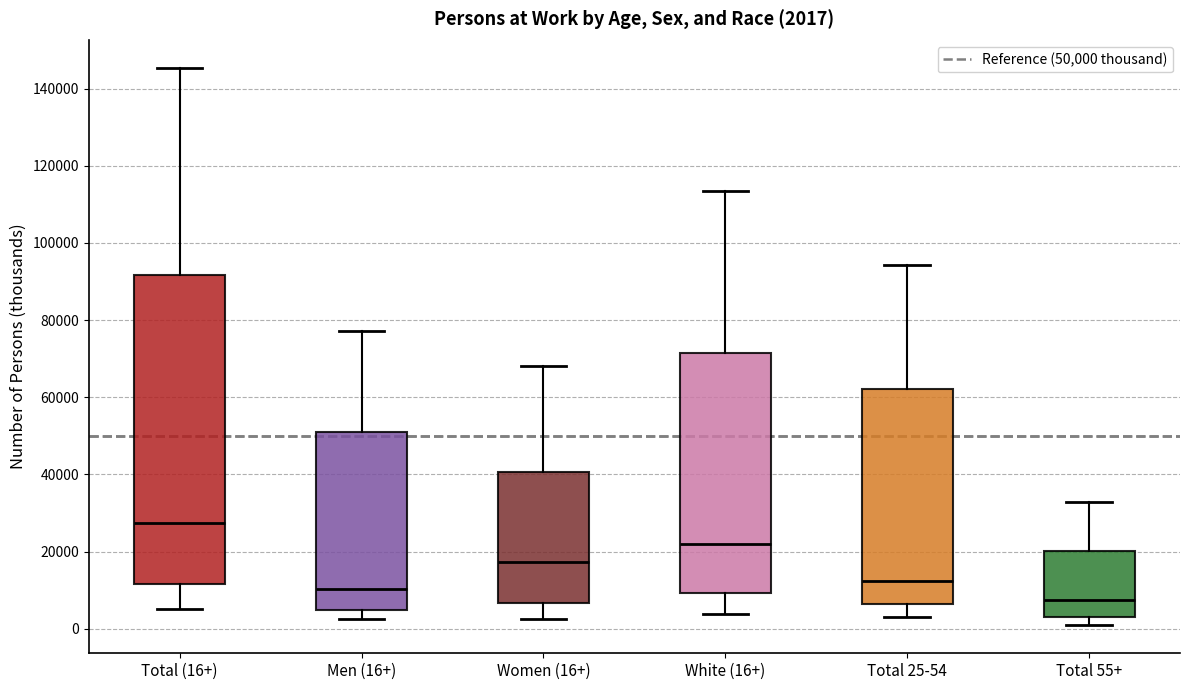

Which box's median line is the lowest?

Total 55+